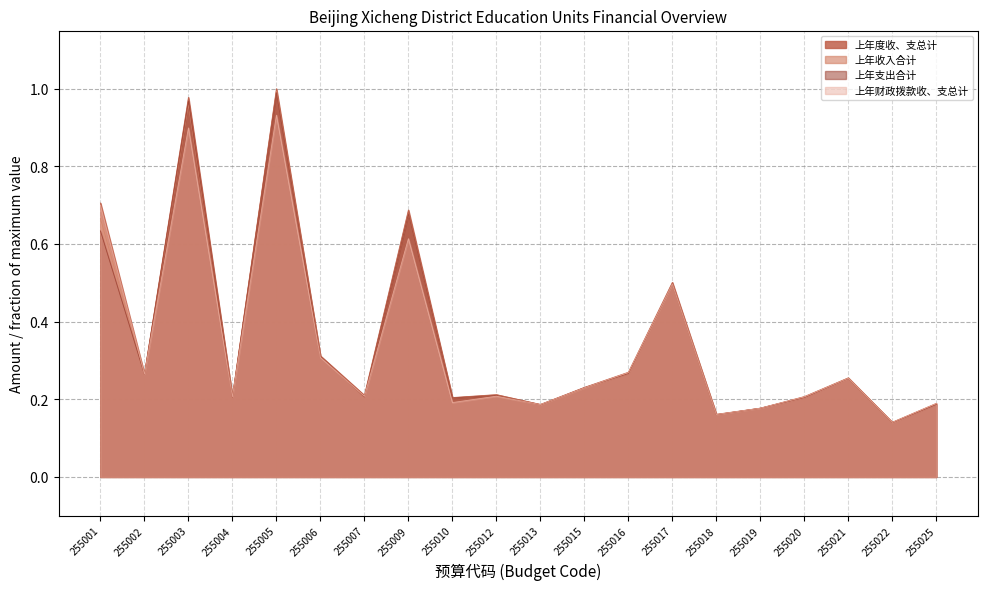

Does the chart have visible grid lines?

Yes